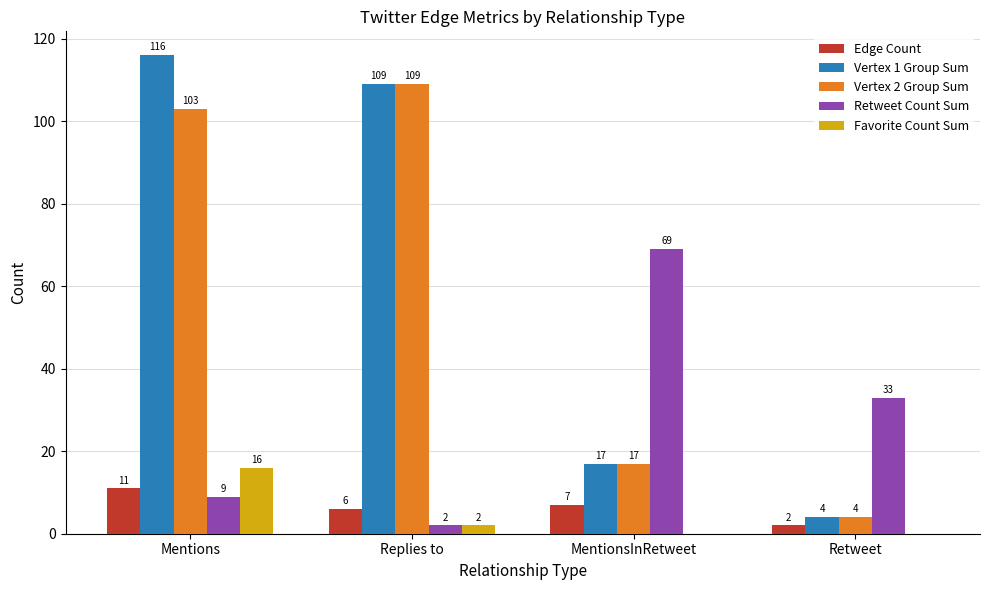

What is the sum of the Retweet Count Sum values at Replies to and MentionsInRetweet?

71